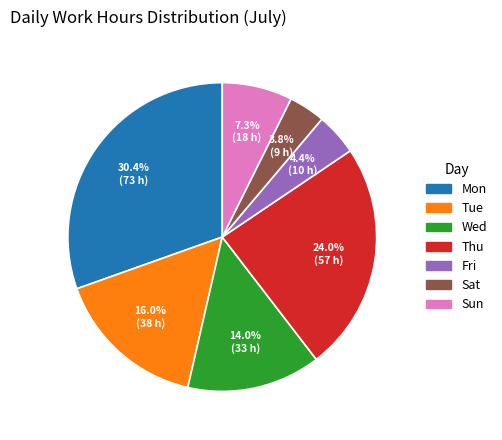

What percentage is NOT represented by Mon?

69.6%